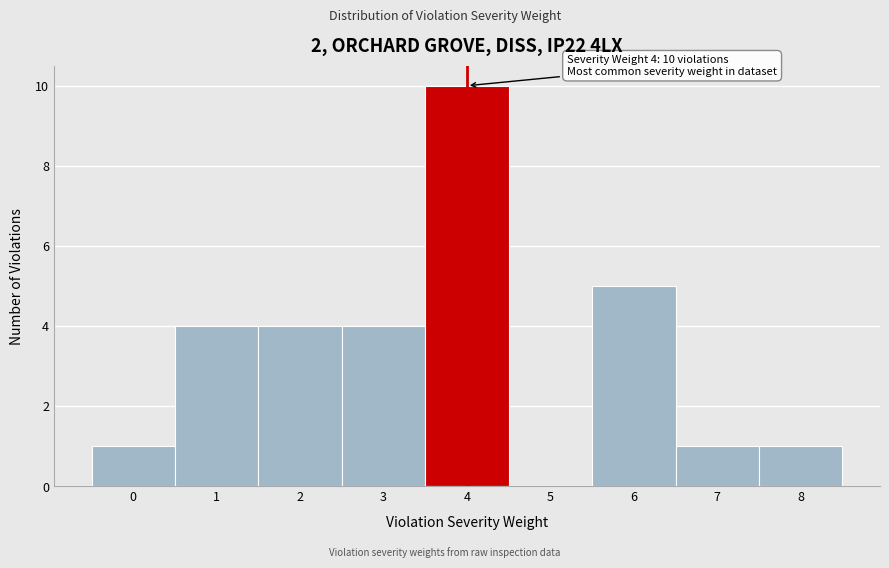

Which range on the x-axis has the tallest bar?

3.5 to 4.5